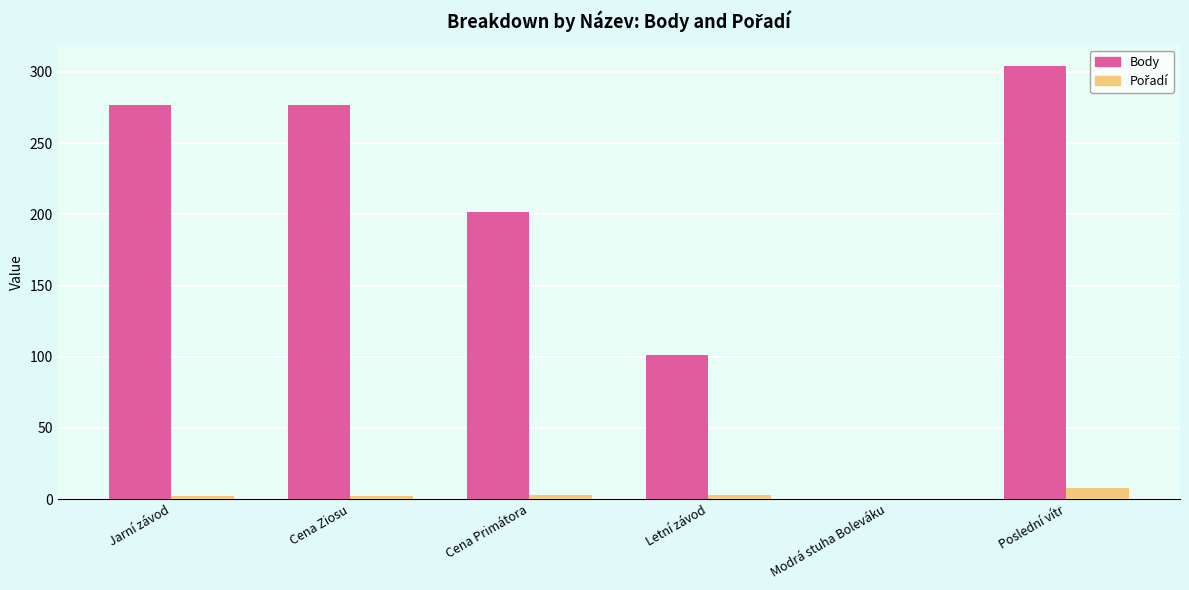

Is it true that Body equals 0 at Modrá stuha Boleváku?

True